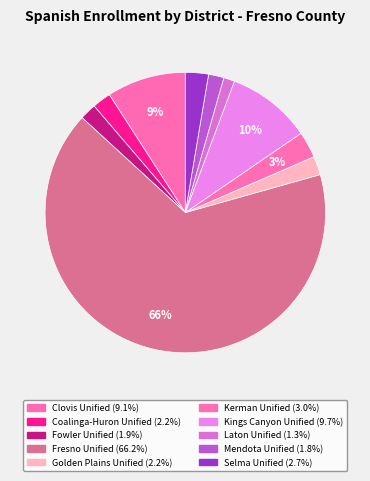

How many segments does this pie chart have?

10